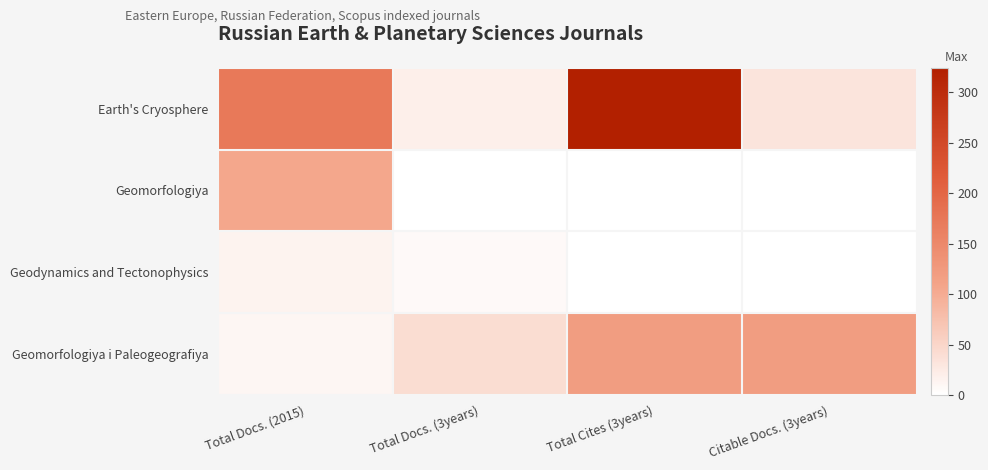

At which category does the chart reach its peak across all series?

Total Cites (3years)